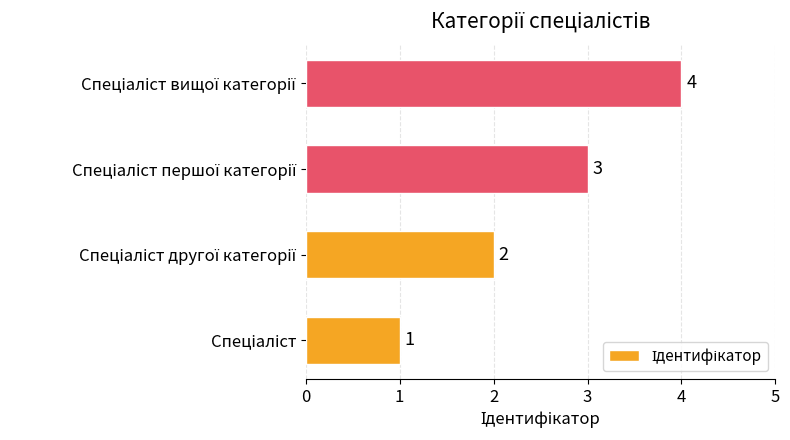

What is the minimum value shown in the chart?

1